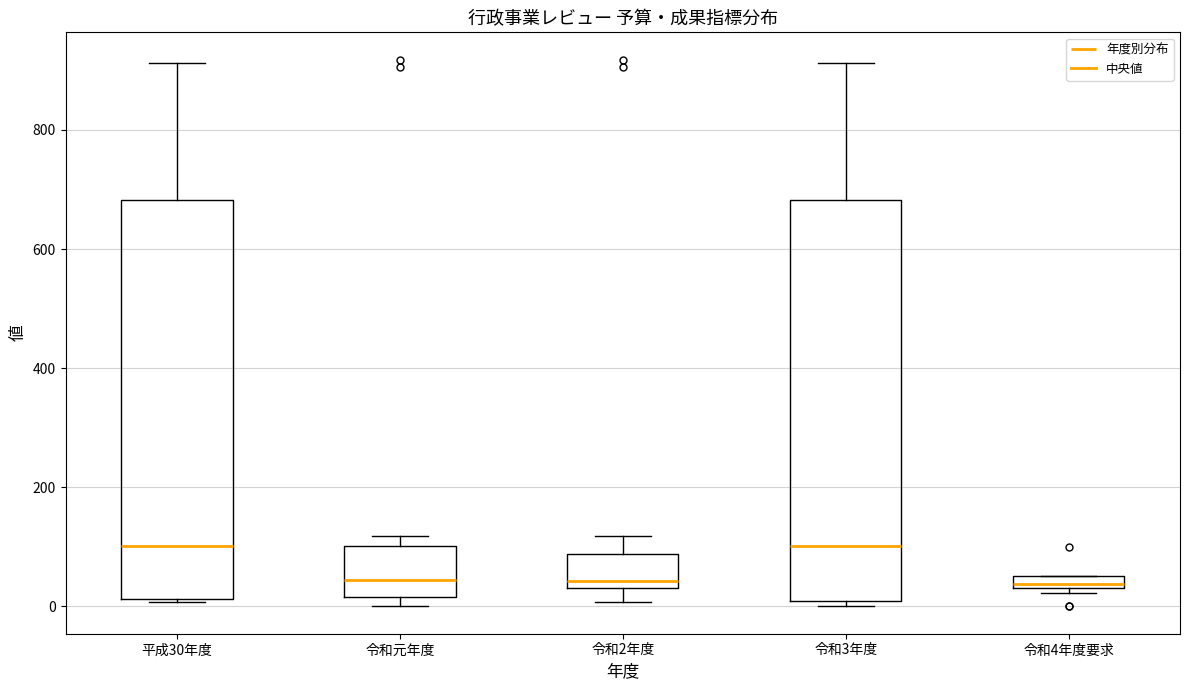

Where is the lower edge of the box for 令和4年度要求 on the y-axis? The values are not printed on the chart, so give them approximately, as read against the axis.

40